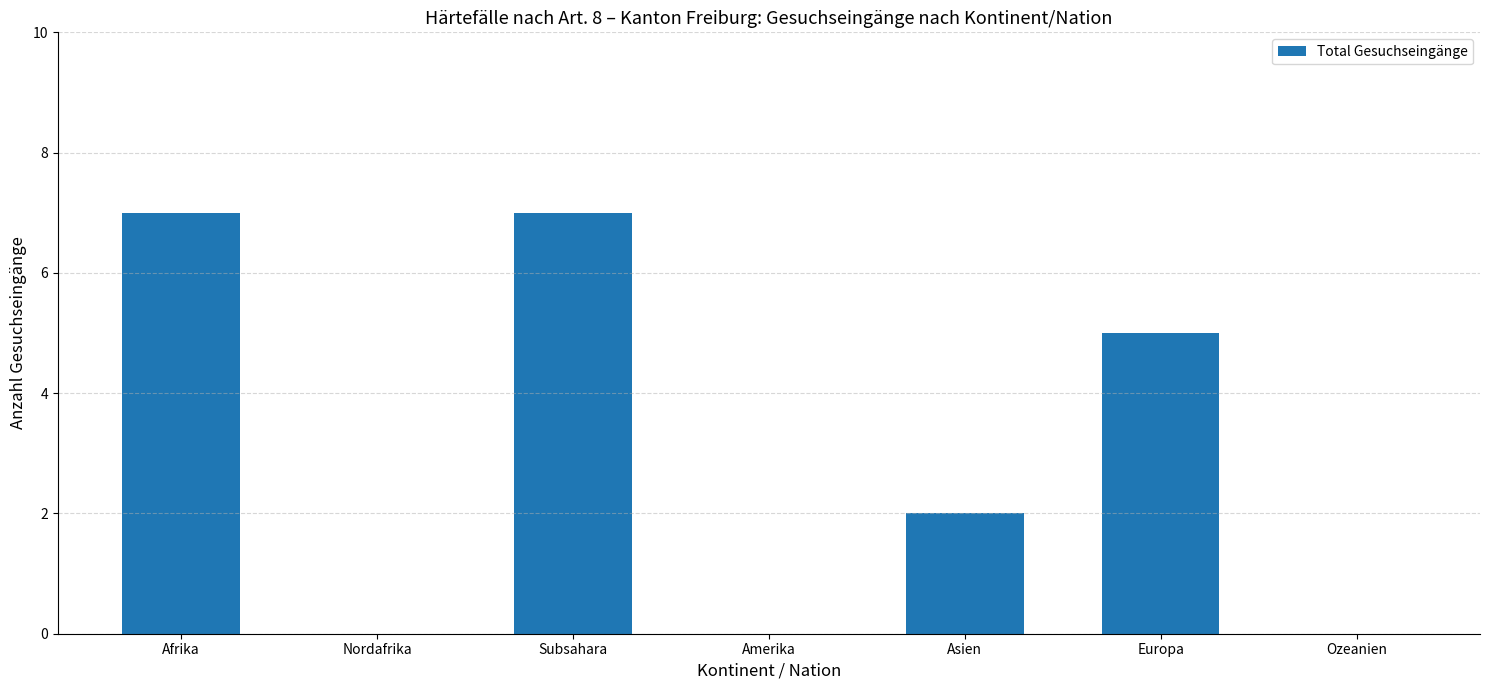

Reading right to left, extract all data points from this chart.

0	5	2	0	7	0	7